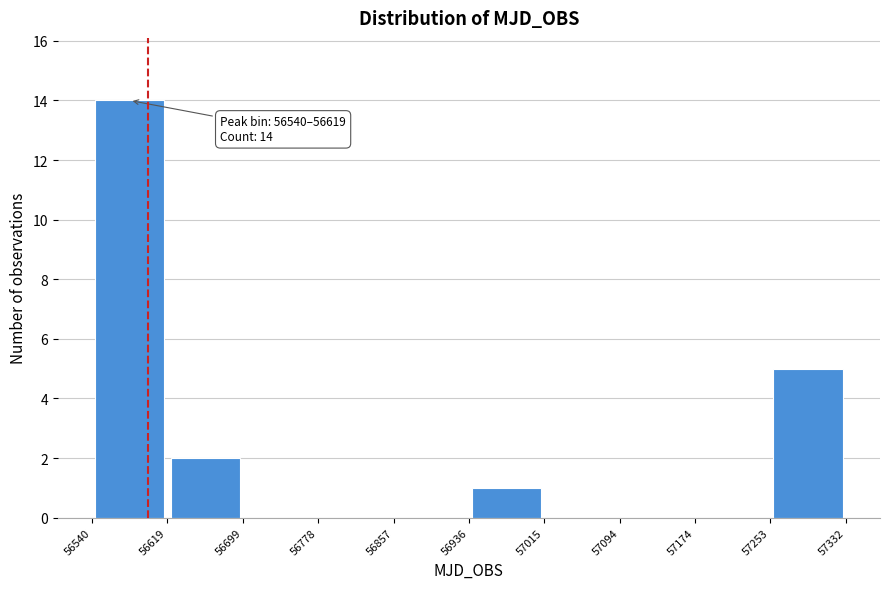

Which range on the x-axis has the tallest bar?

56540 to 56619